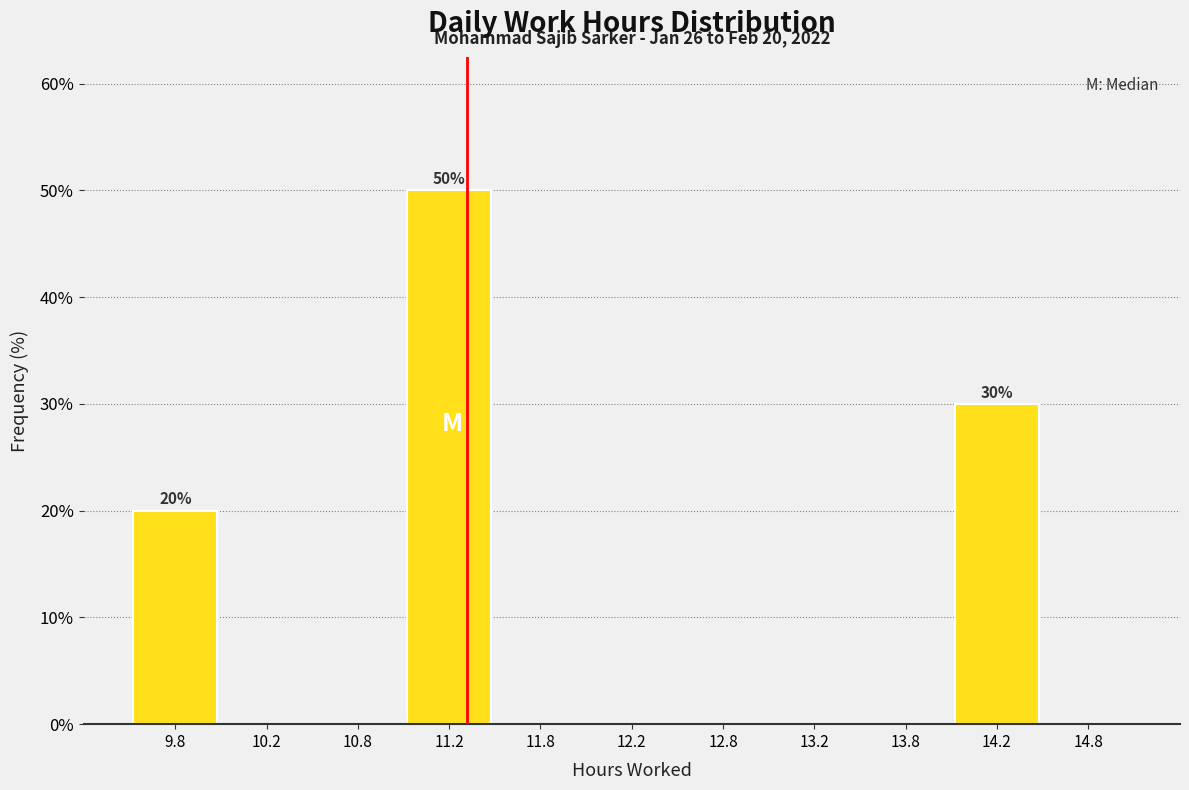

Which range on the x-axis has the tallest bar?

11.0 to 11.5